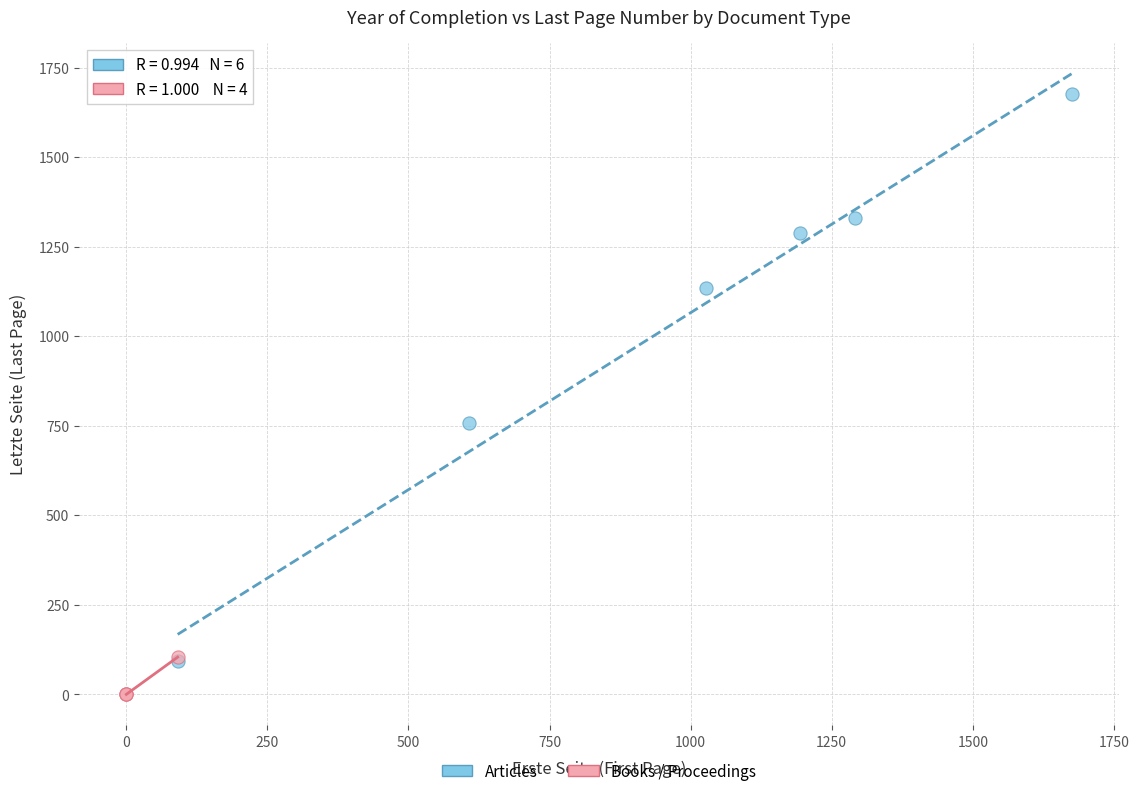

Which series reaches the minimum Y coordinate?

Books / Proceedings